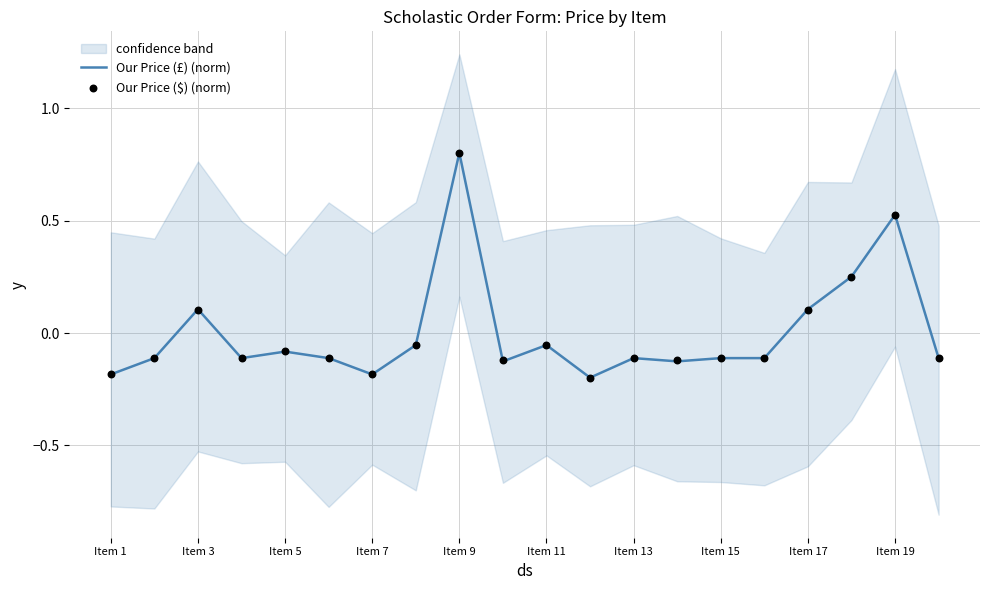

Which series has the largest Y range (max minus min)?

Our Price (£) (norm)